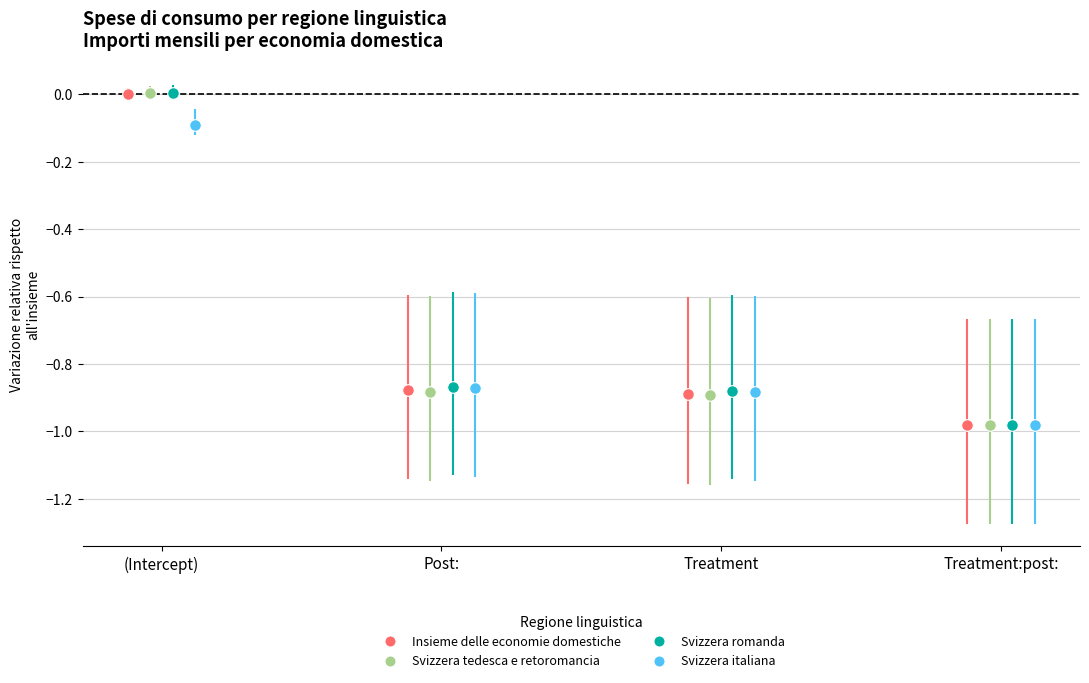

What are all the series names shown in the legend?

Insieme delle economie domestiche, Svizzera tedesca e retoromancia, Svizzera romanda, Svizzera italiana